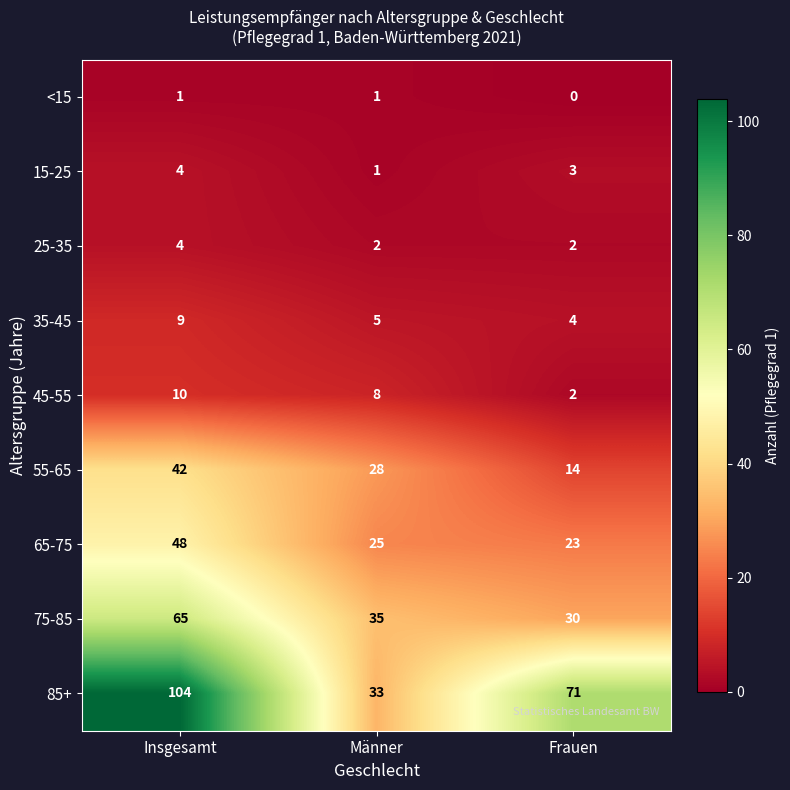

What is the lowest value of the 75-85 series?

30